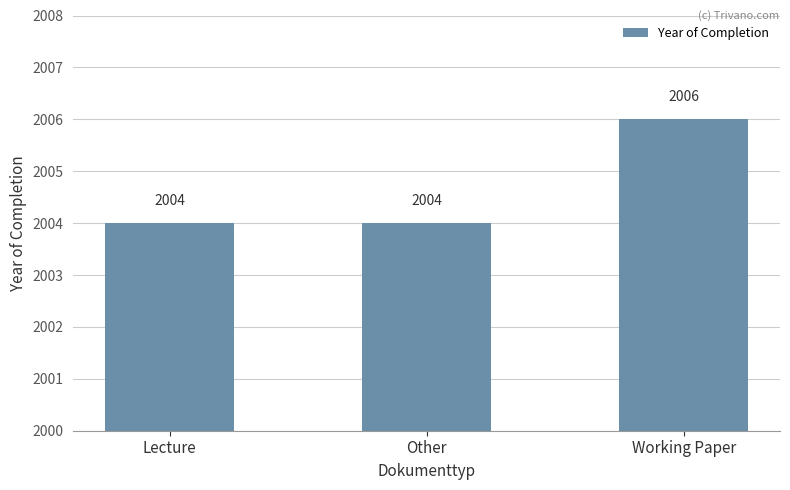

Are the bars horizontal?

No